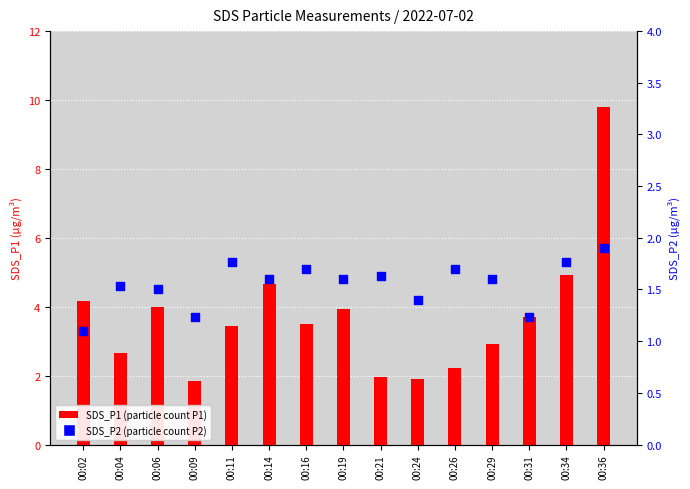

Is the value of SDS_P2 at 00:14 greater than the value of SDS_P1 at 00:11?

No